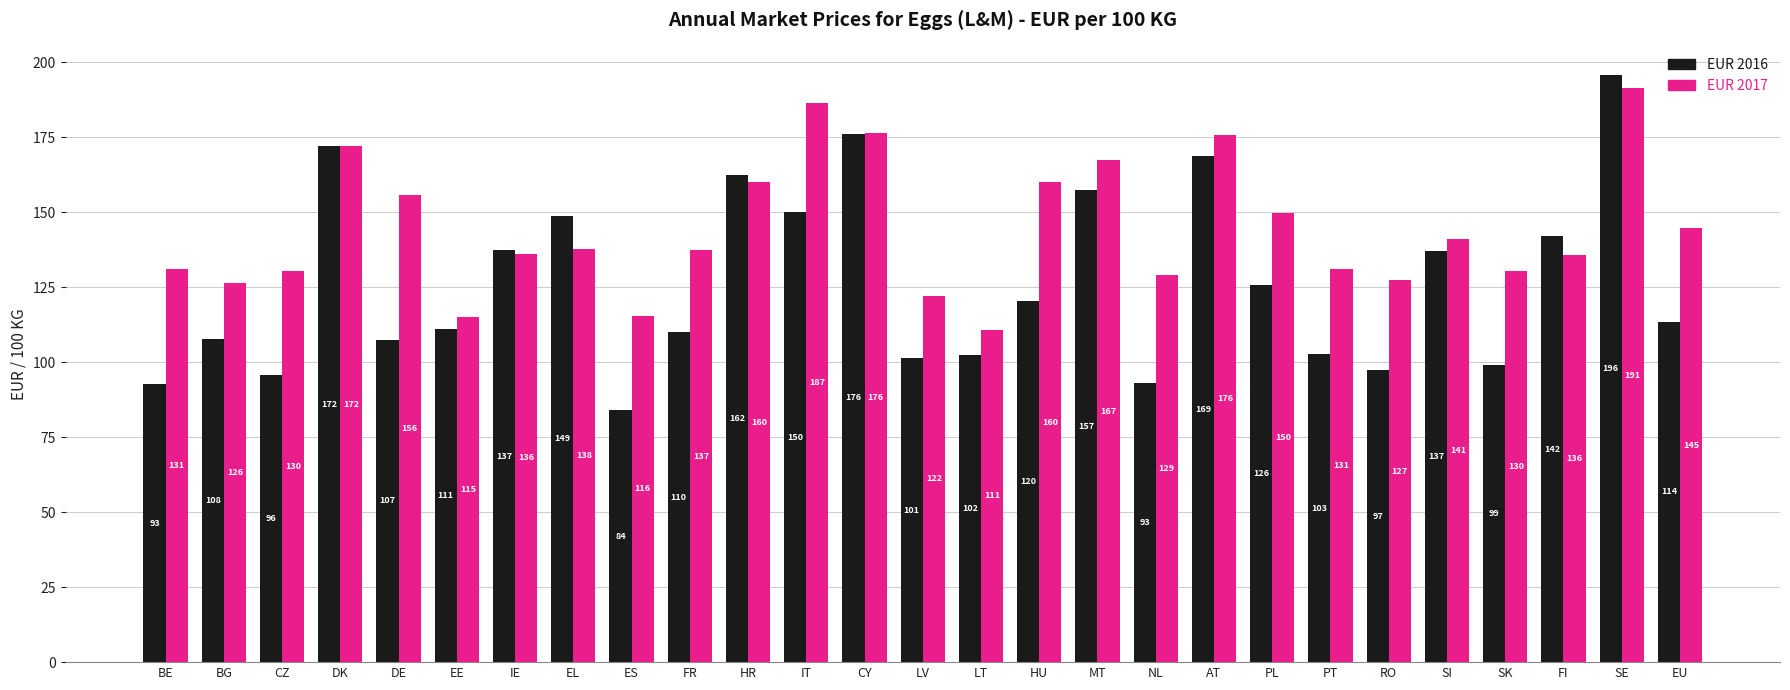

Is the value of EUR 2016 at EU greater than the value of EUR 2017 at IT?

No